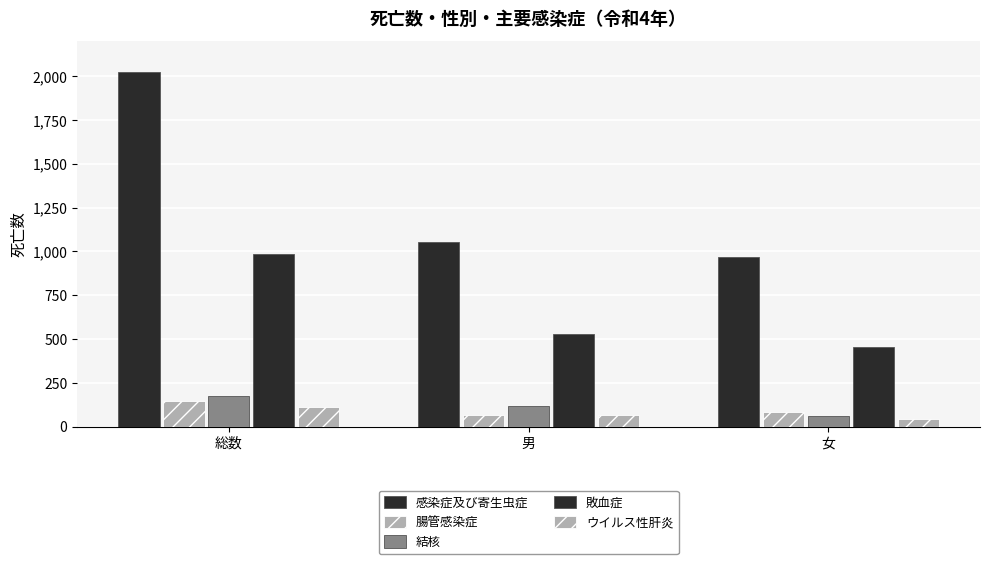

At 男, list the series in order from smallest to largest.

腸管感染症, ウイルス性肝炎, 結核, 敗血症, 感染症及び寄生虫症